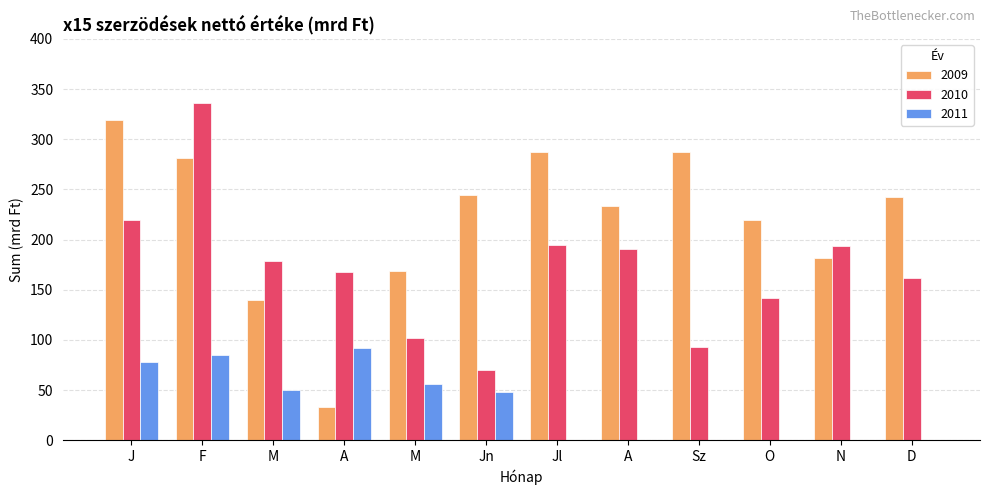

How many values in the 2009 series exceed 242?

6